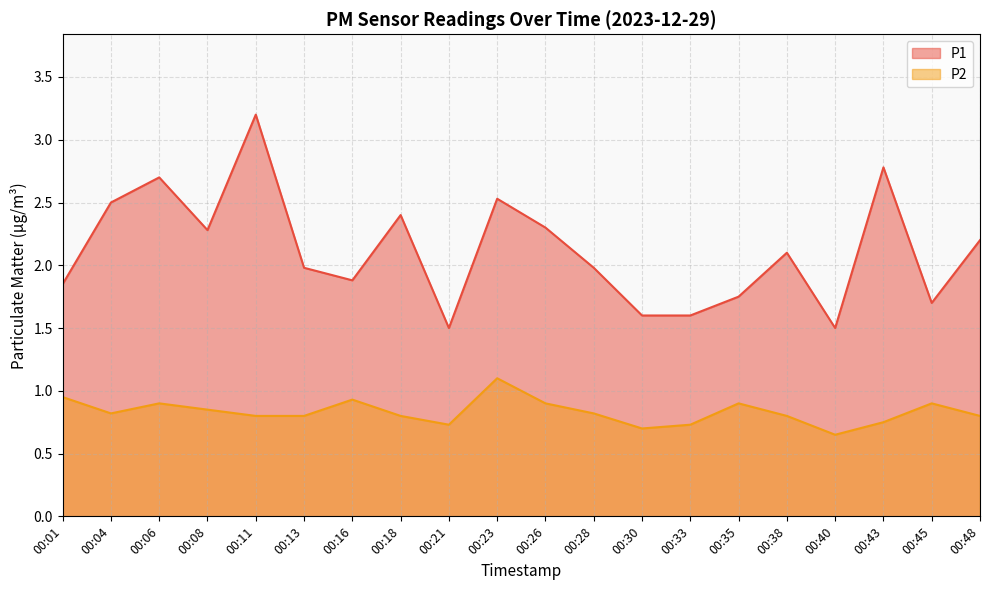

Is it true that P1 equals 1.5 at 00:26?

False